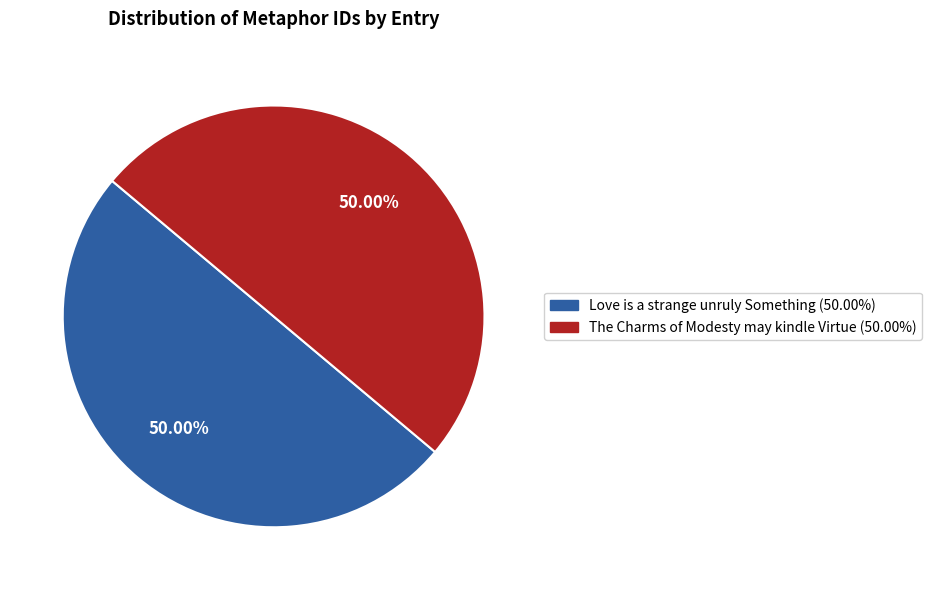

What is the ratio of the value at The Charms of Modesty may kindle Virtue to the value at Love is a strange unruly Something?

1.0